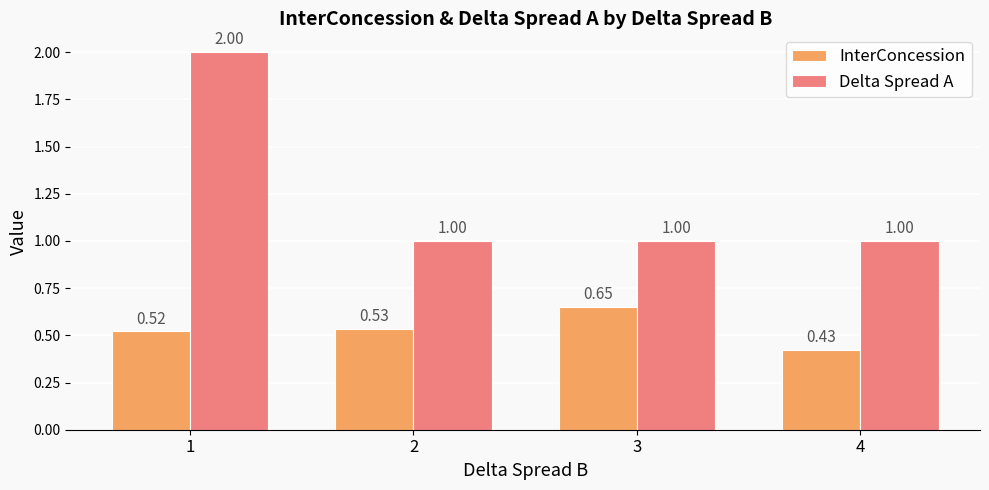

What is the spread (max minus min) of values at 1?

1.5